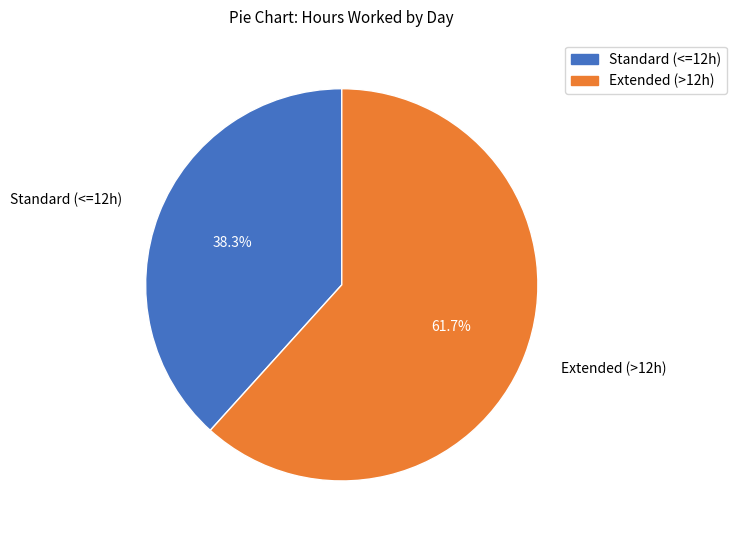

To the nearest percent, what is the average slice percentage?

50%